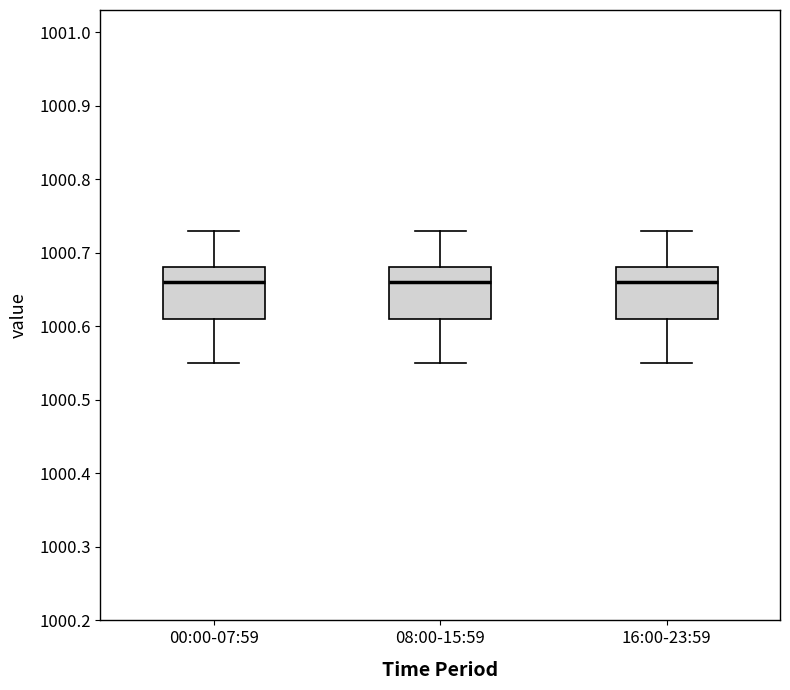

Reading left to right, transcribe this box plot: for each box, give where its median line is, the range the box spans, and where its two whiskers end, as read against the y-axis. The values are not printed on the chart, so give them approximately, as read against the axis.

00:00-07:59: median 1000.66, box 1000.61 to 1000.68, whiskers 1000.55 to 1000.73
08:00-15:59: median 1000.66, box 1000.61 to 1000.68, whiskers 1000.55 to 1000.73
16:00-23:59: median 1000.66, box 1000.61 to 1000.68, whiskers 1000.55 to 1000.73